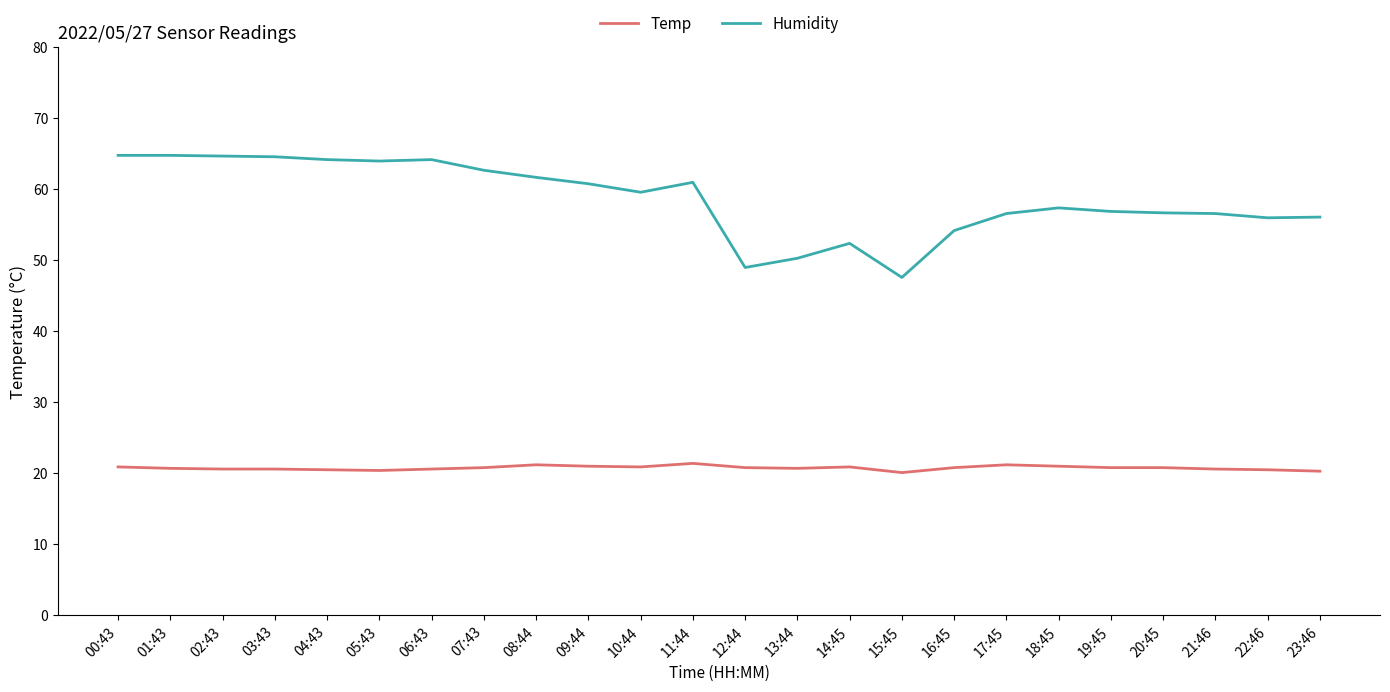

What is the approximate value of Humidity at 05:43?

64.0